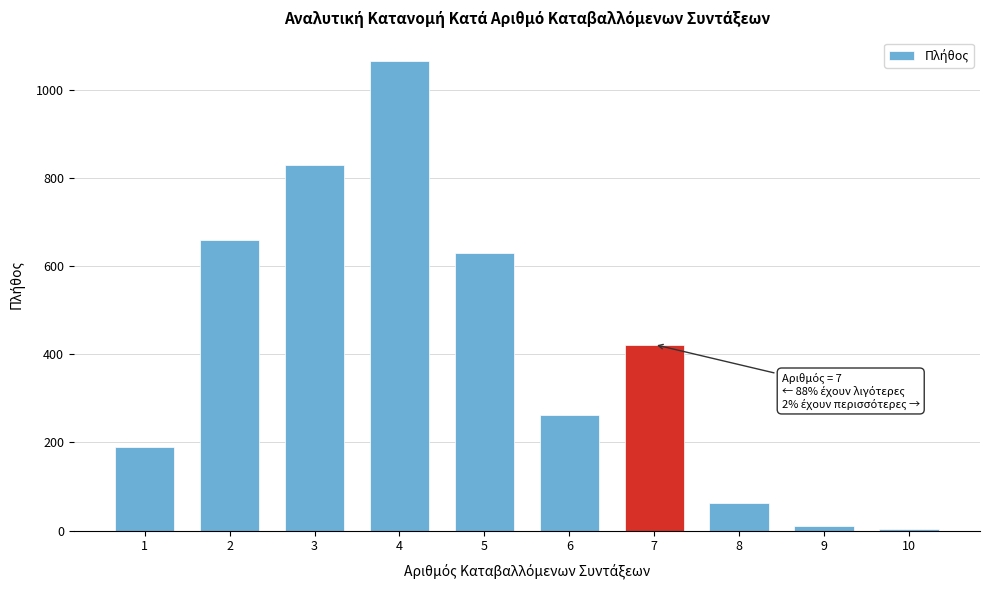

Reading left to right, what are all the values shown in this chart?

1=190	2=660	3=830	4=1065	5=630	6=262	7=422	8=63	9=11	10=3